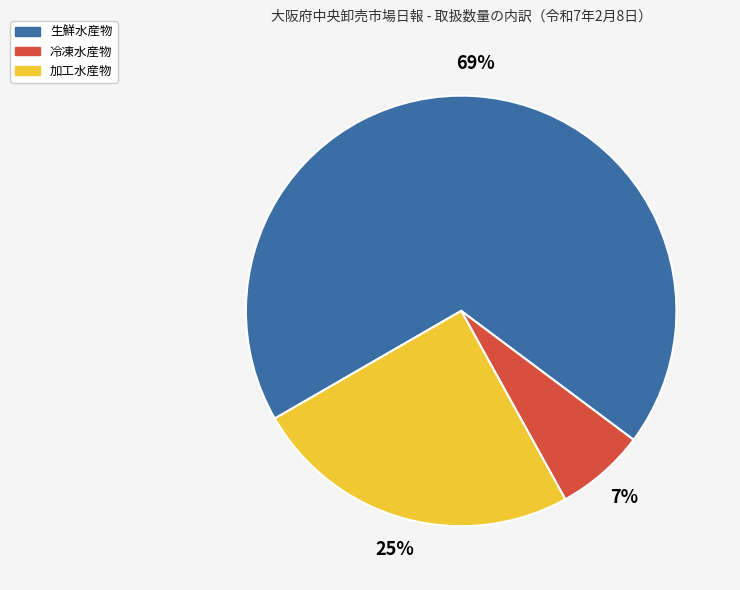

Count the number of slices in the pie.

3